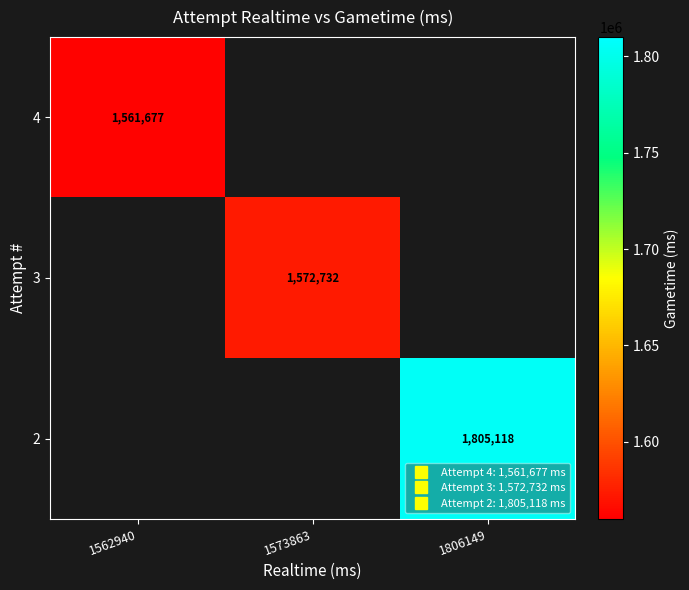

What is the smallest value displayed?

1561677.0